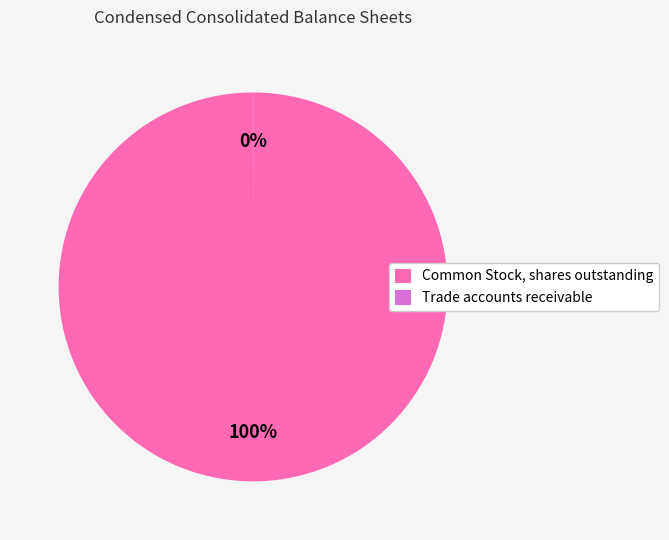

To the nearest percent, what percentage of the pie is Common Stock, shares outstanding?

100%